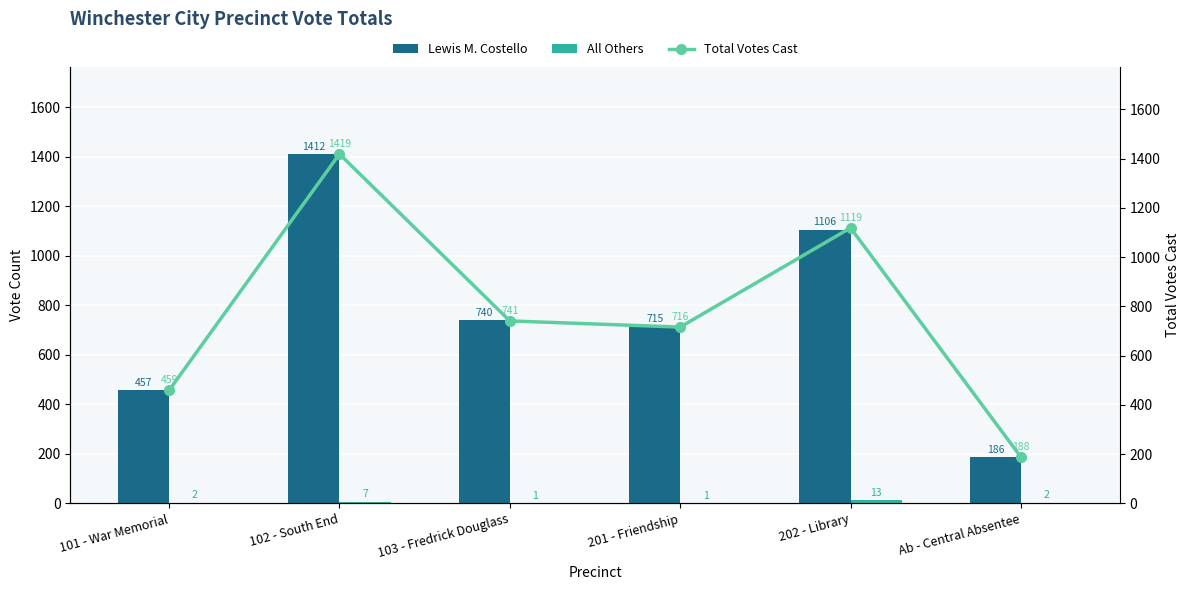

How many series are shown in this chart?

3